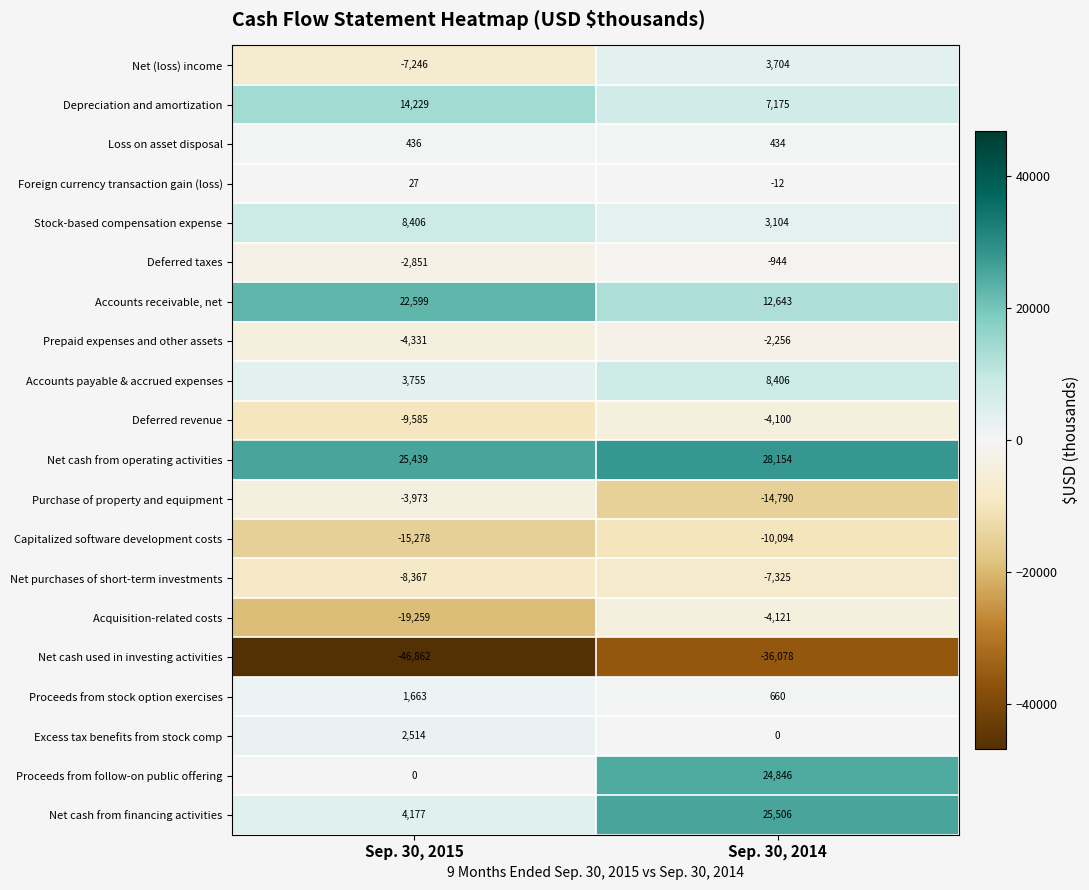

What is the difference between the highest and lowest values at Sep. 30, 2015?

72301